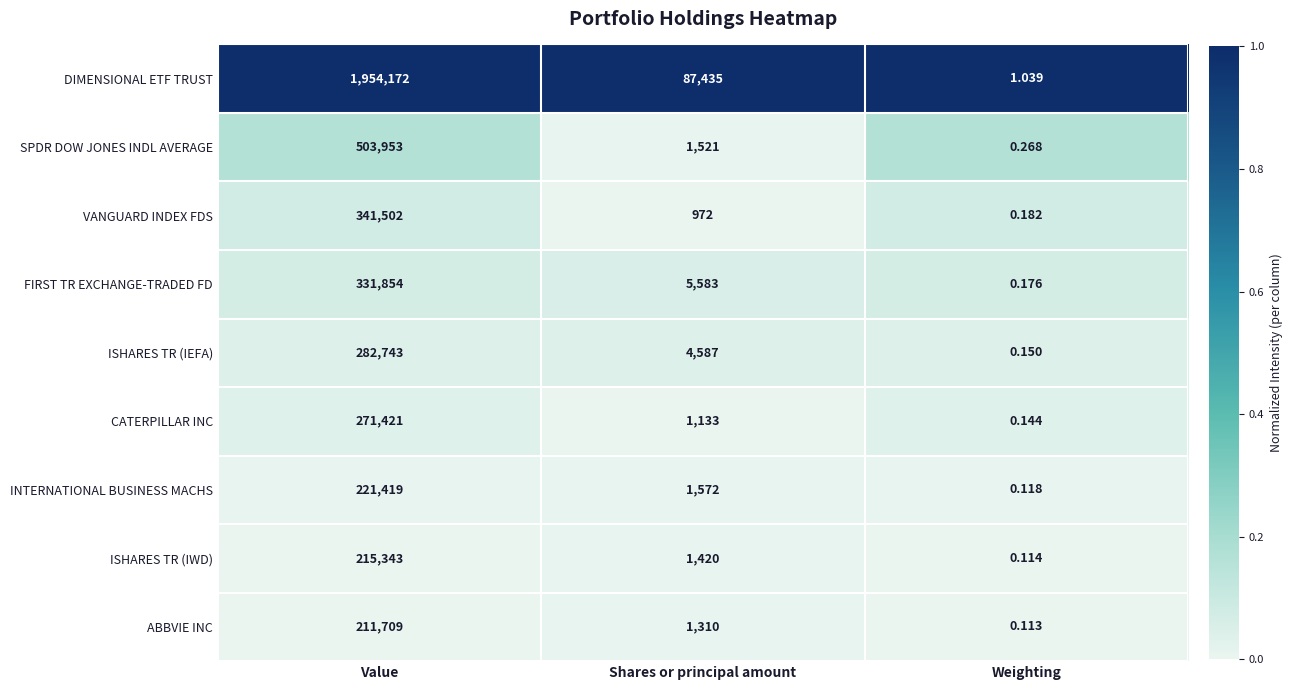

Is the value of VANGUARD INDEX FDS at Weighting greater than the value of INTERNATIONAL BUSINESS MACHS at Value?

No